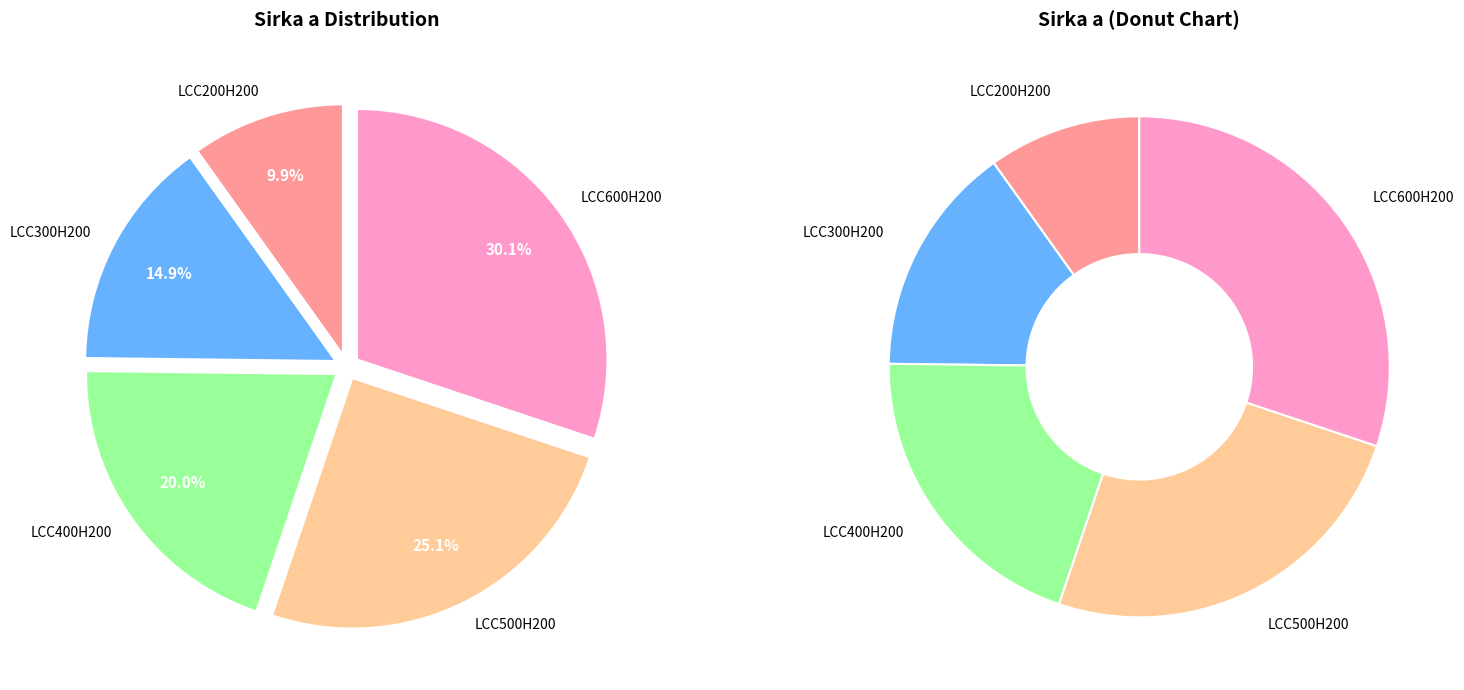

Which has a higher value, LCC600H200 or LCC200H200?

LCC600H200